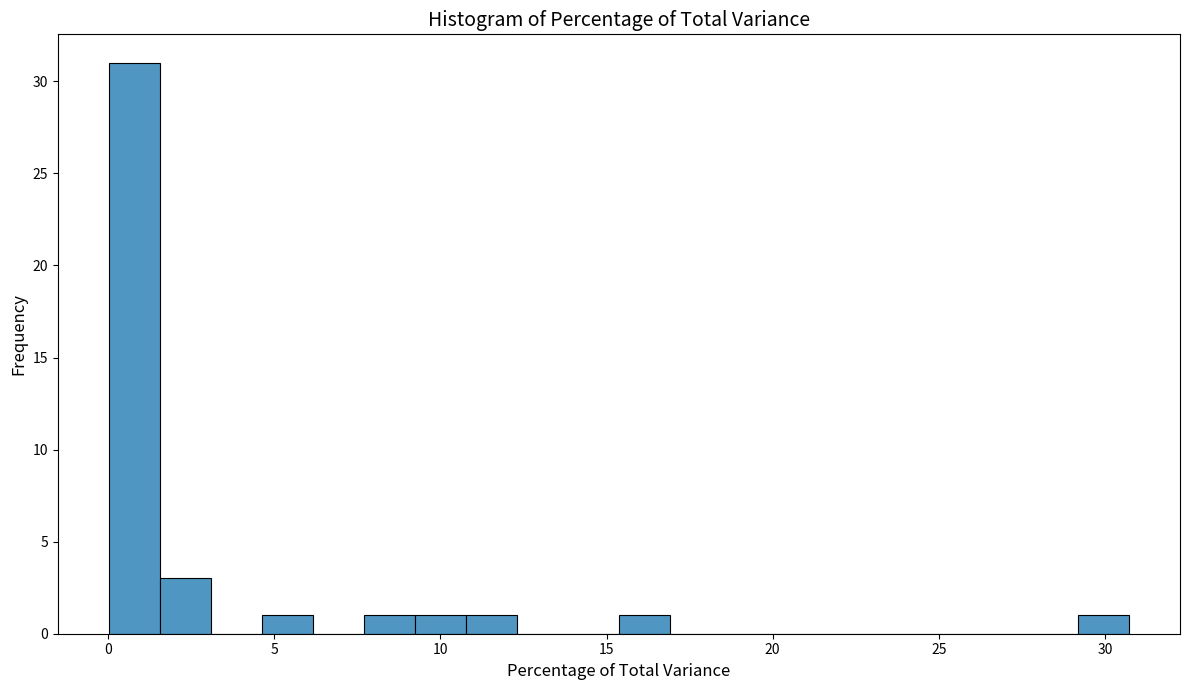

Read against the x-axis, roughly where is the centre of the tallest bar?

1.0